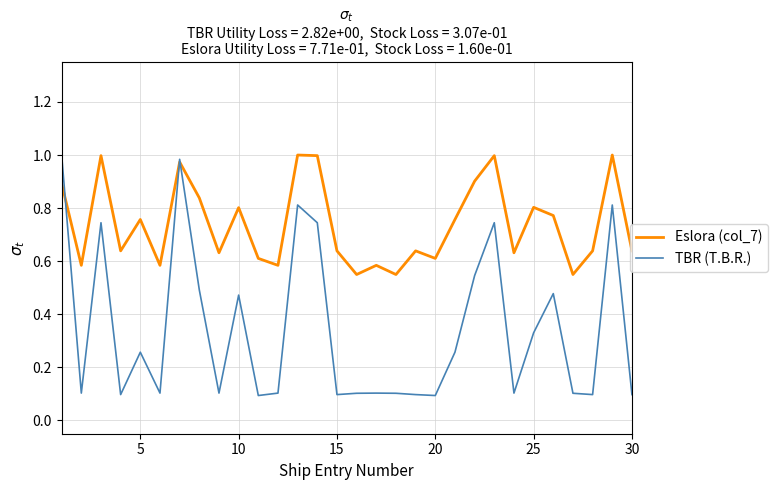

Which series has the largest total across all categories?

Eslora (col_7)